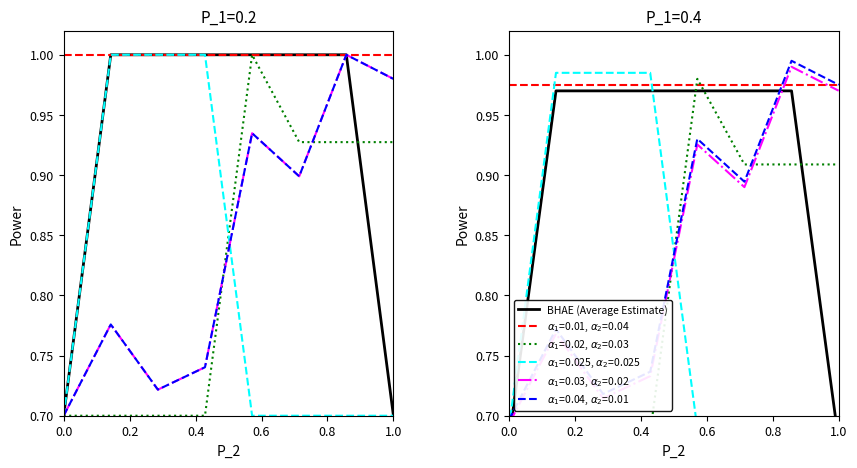

What is the approximate value at 1.0?

1.0